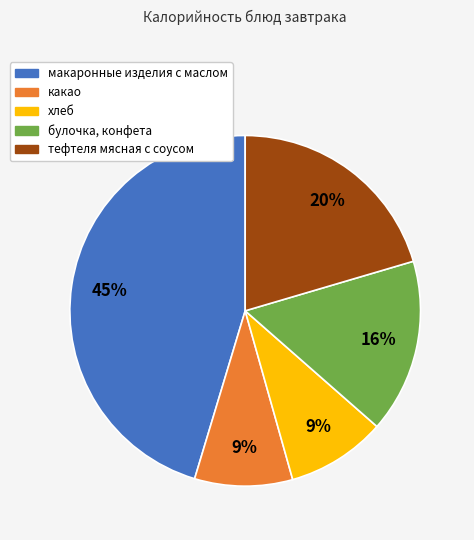

What is the largest slice in the pie chart?

макаронные изделия с маслом